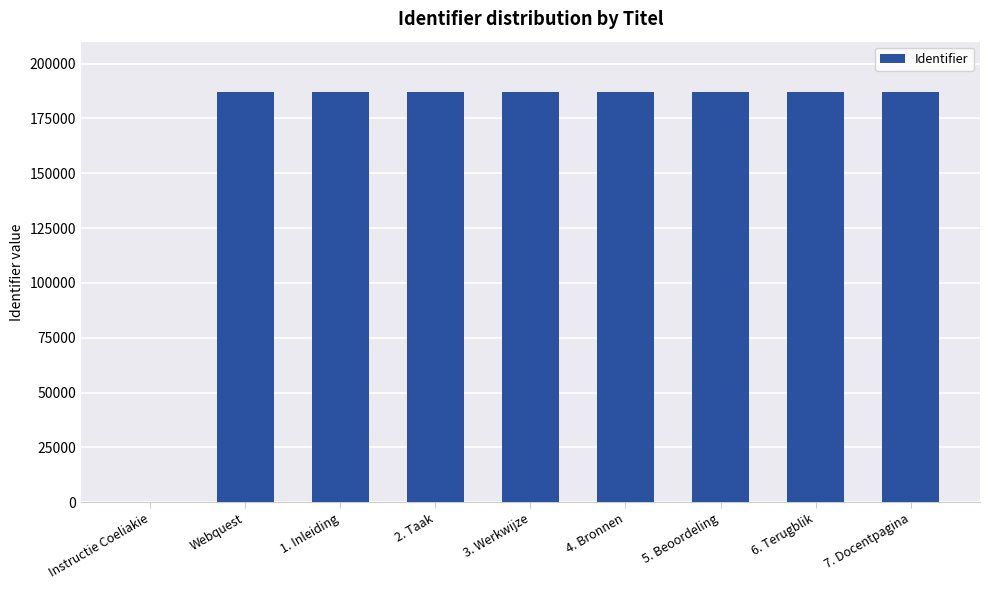

Are the bars horizontal?

No